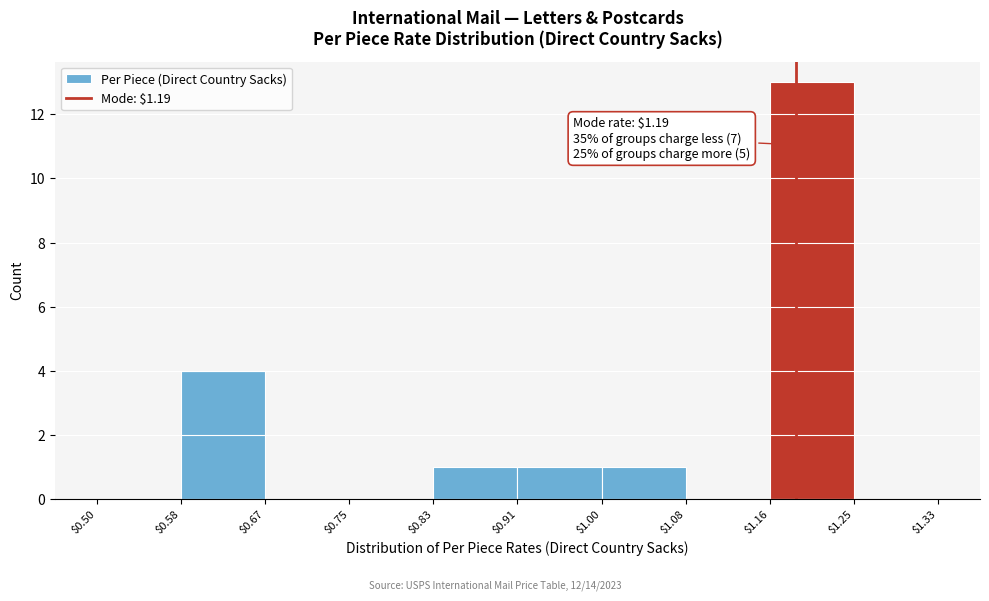

Over which range of the x-axis is the bar tallest?

$1.16 to $1.25